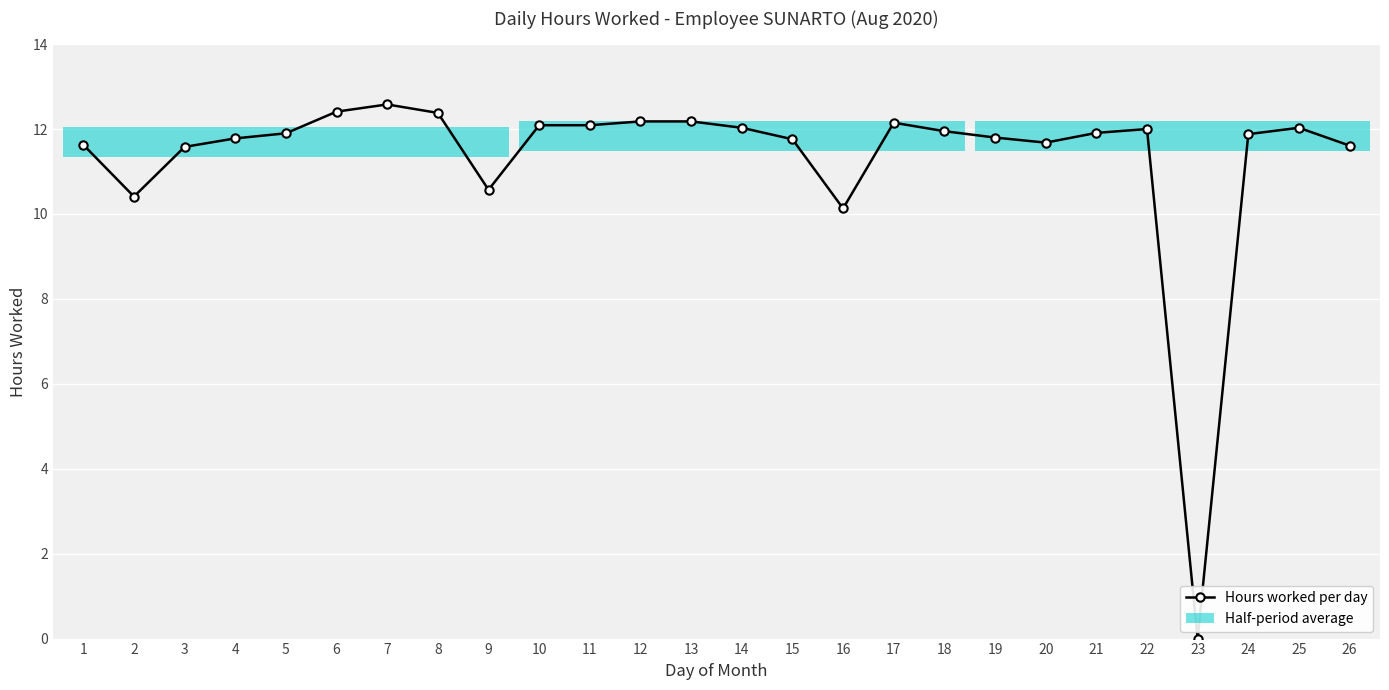

What is the difference between the maximum and minimum values?

12.6